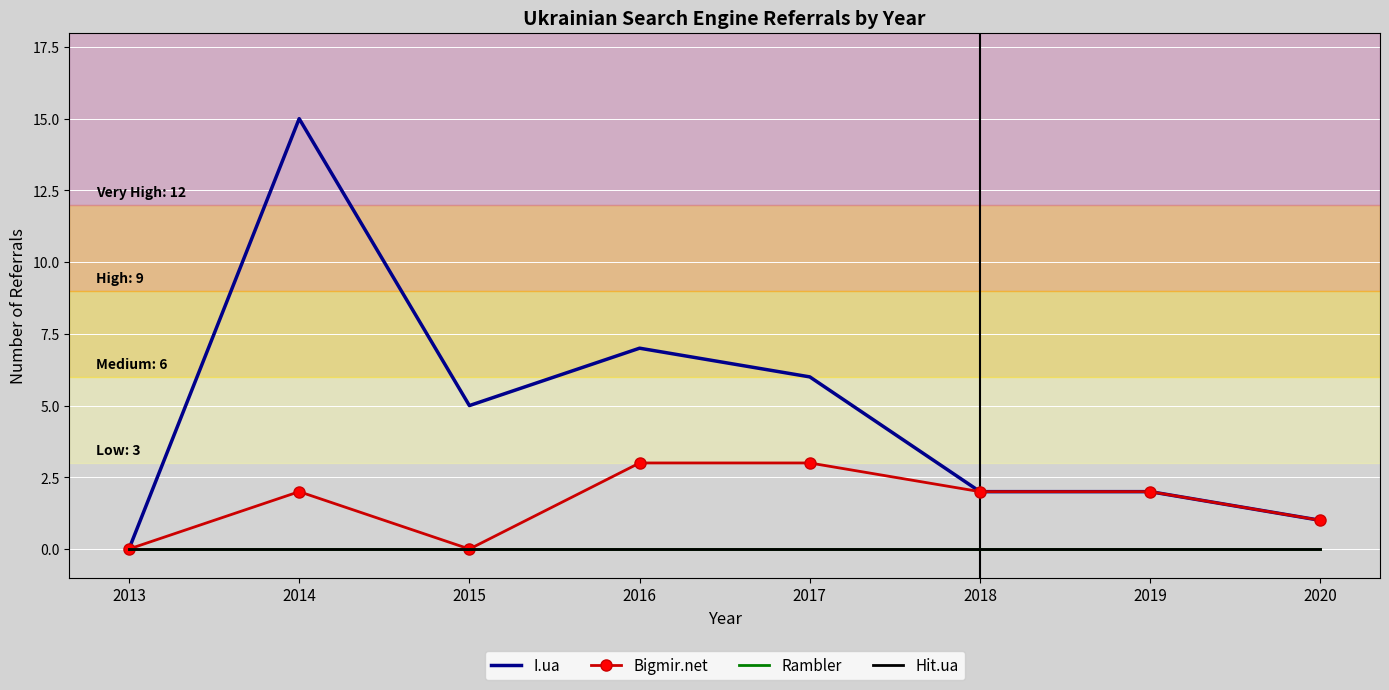

Rank the series by their maximum value, from lowest to highest.

Rambler, Hit.ua, Bigmir.net, I.ua